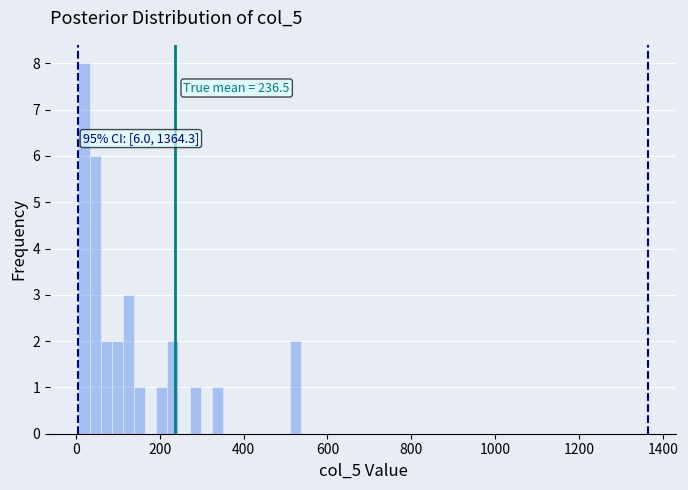

Read against the x-axis, roughly where is the centre of the tallest bar?

20